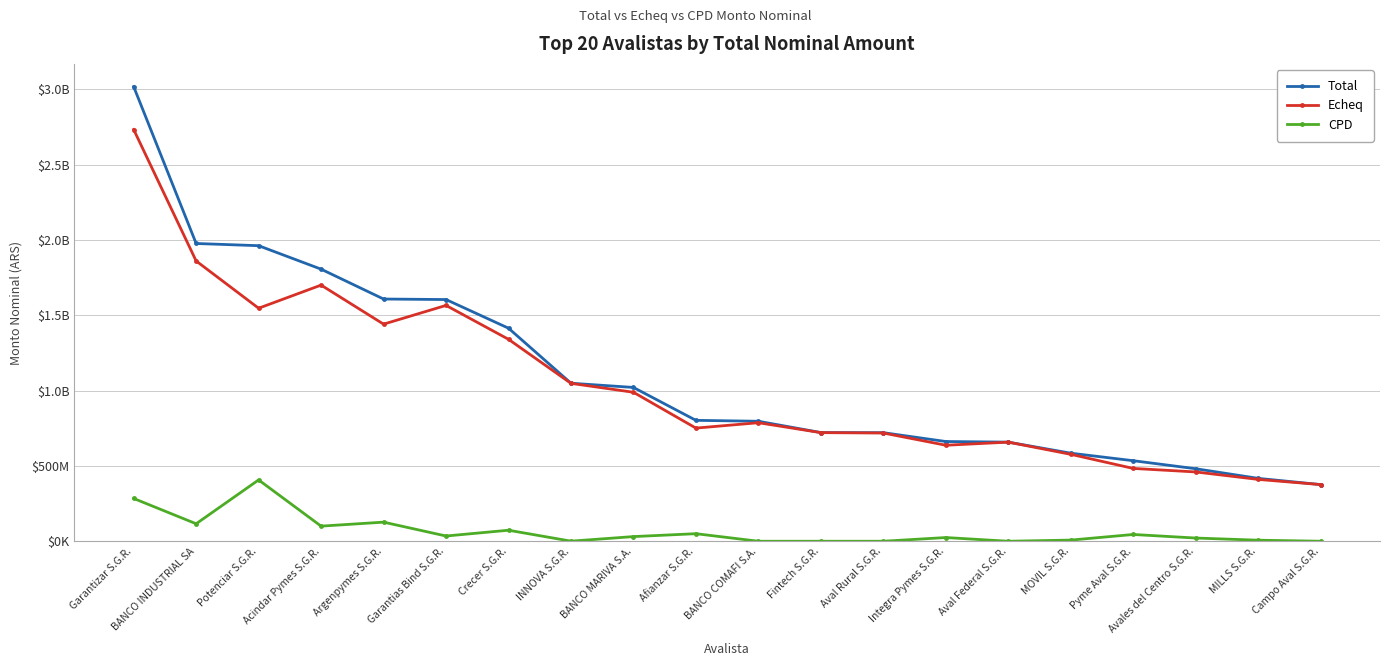

What position from the right is BANCO MARIVA S.A.?

12